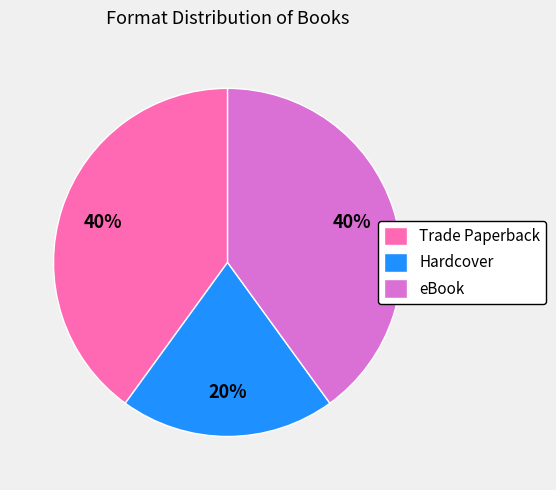

What is the smallest slice in the pie chart?

Hardcover